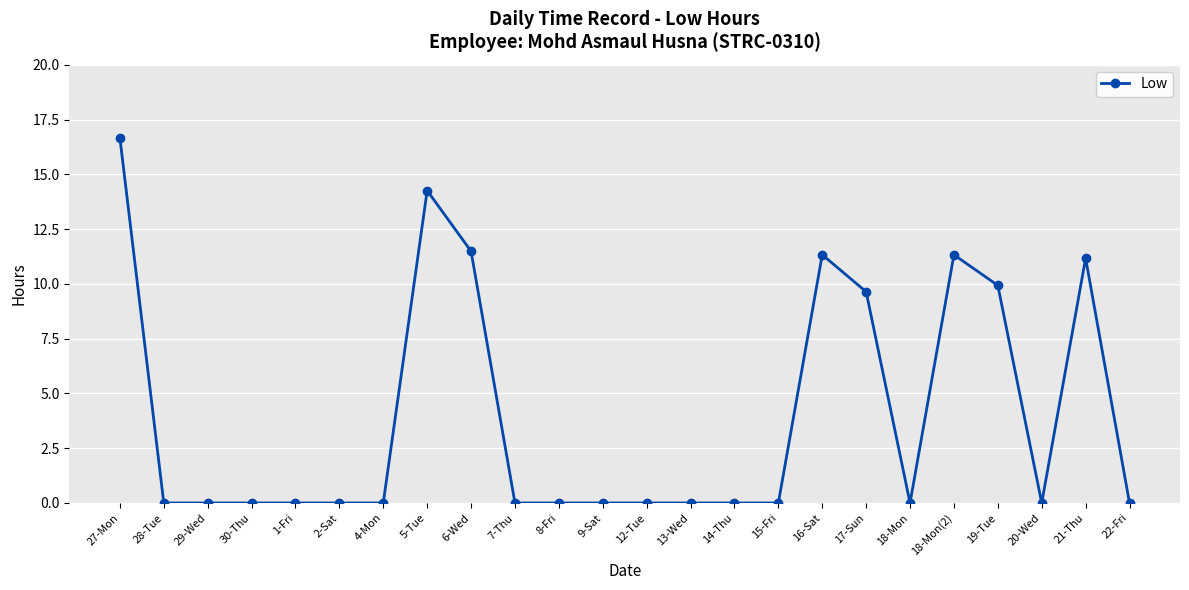

Reading left to right, what are all the values shown in this chart?

27-Mon=16.7	28-Tue=0.0	29-Wed=0.0	30-Thu=0.0	1-Fri=0.0	2-Sat=0.0	4-Mon=0.0	5-Tue=14.3	6-Wed=11.5	7-Thu=0.0	8-Fri=0.0	9-Sat=0.0	12-Tue=0.0	13-Wed=0.0	14-Thu=0.0	15-Fri=0.0	16-Sat=11.3	17-Sun=9.6	18-Mon=0.0	18-Mon(2)=11.3	19-Tue=9.9	20-Wed=0.0	21-Thu=11.2	22-Fri=0.0